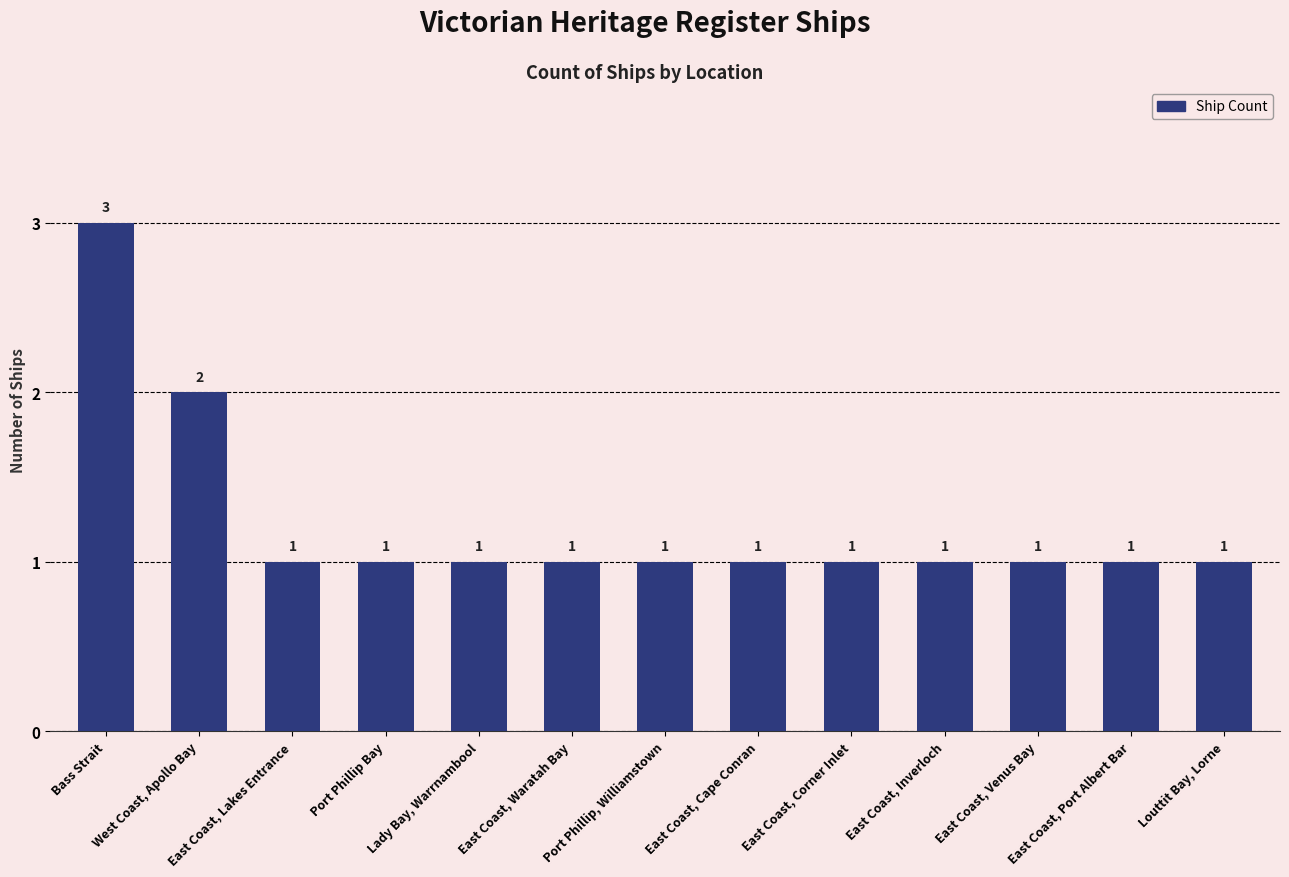

How many values are between 1 and 2?

12